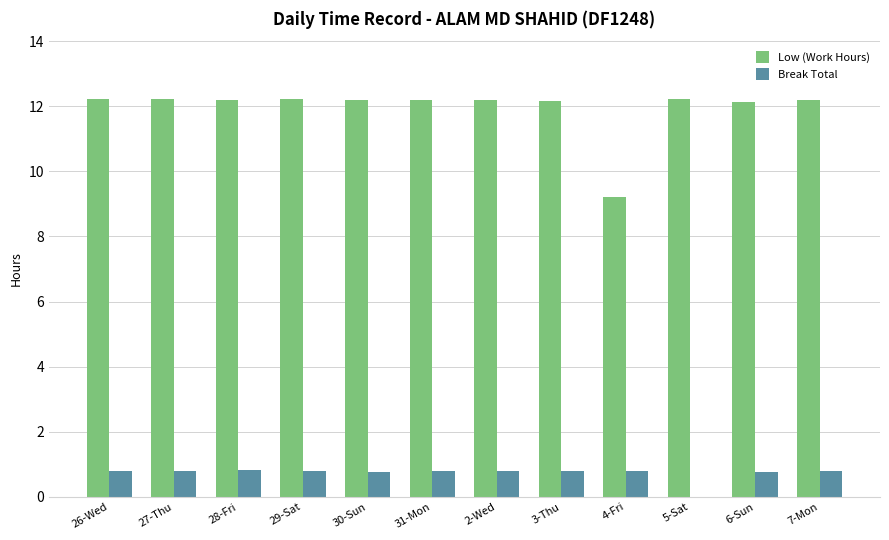

What is the total value across all series at 5-Sat?

12.2